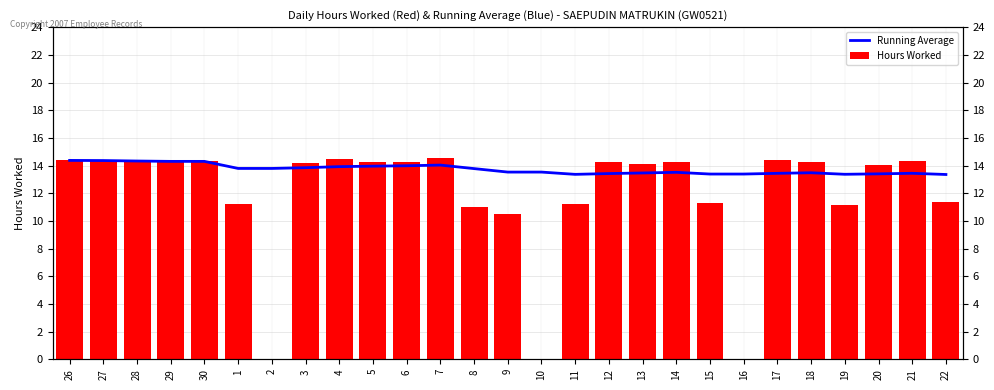

How many data points in Hours Worked are less than 14?

10